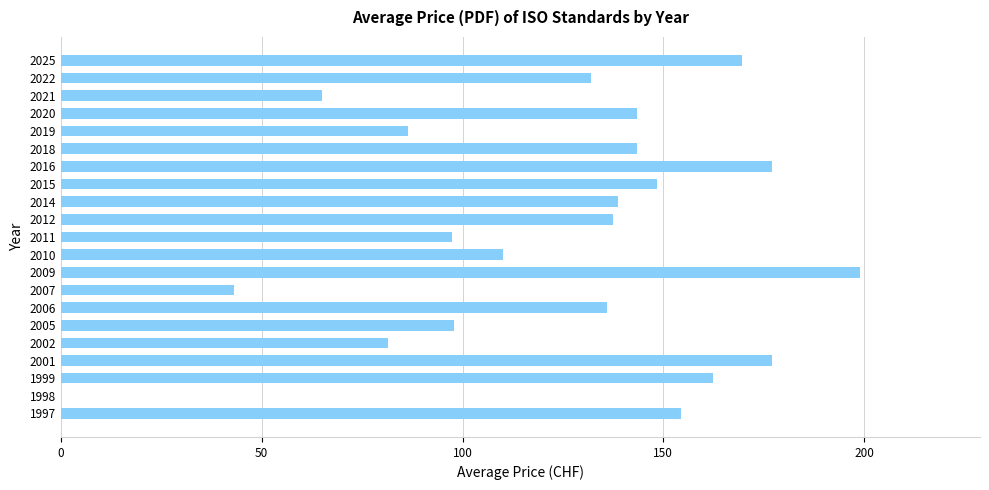

What value does the data have at 2022?

132.0